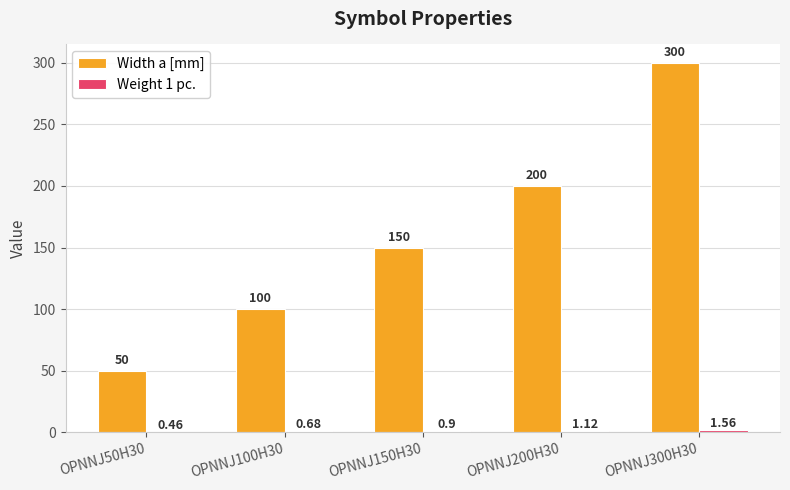

At which category is the sum across all series the highest?

OPNNJ300H30